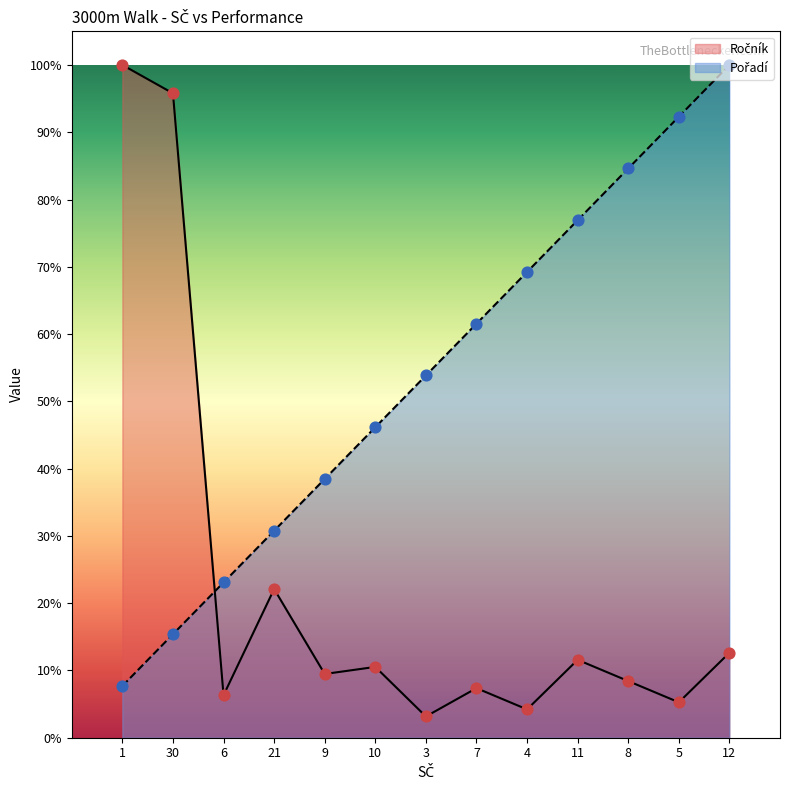

What is the total value across all series at 10?

56.7